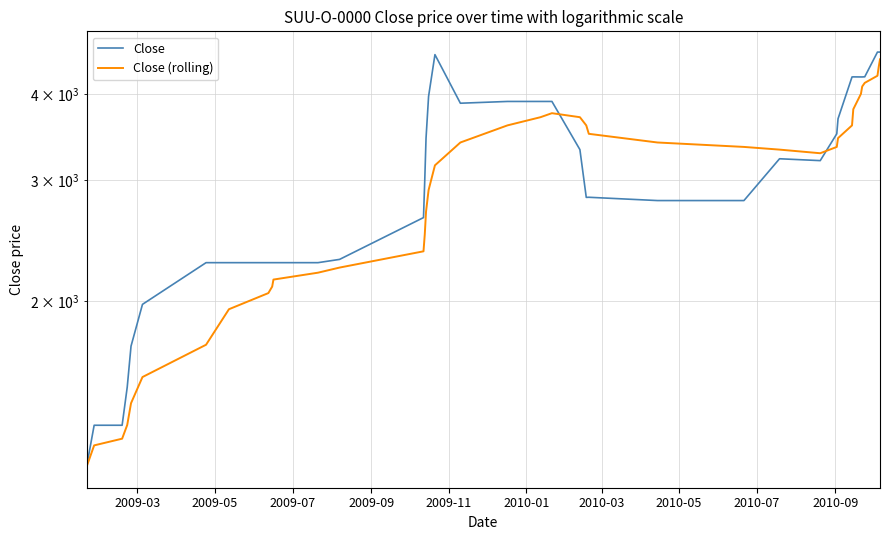

List the series in order of their peak value, highest first.

Close, Close (rolling)